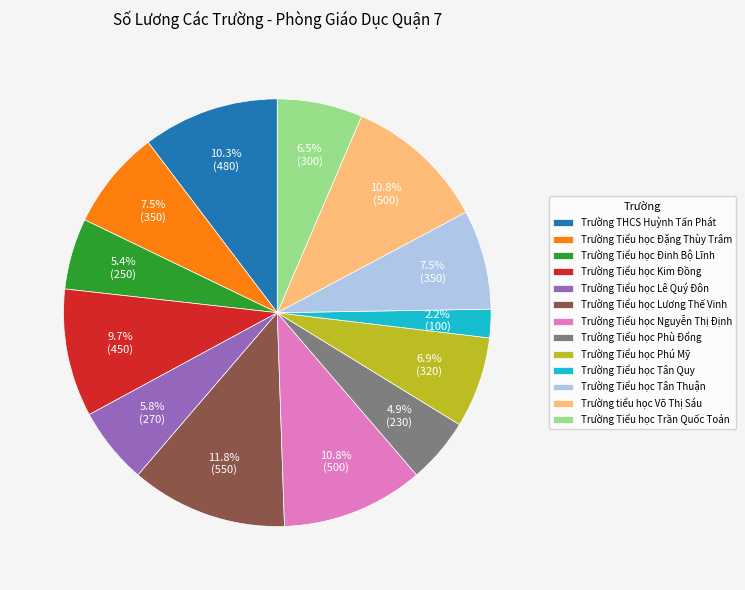

How much of the chart is everything except Trường Tiểu học Trần Quốc Toản?

93.5%